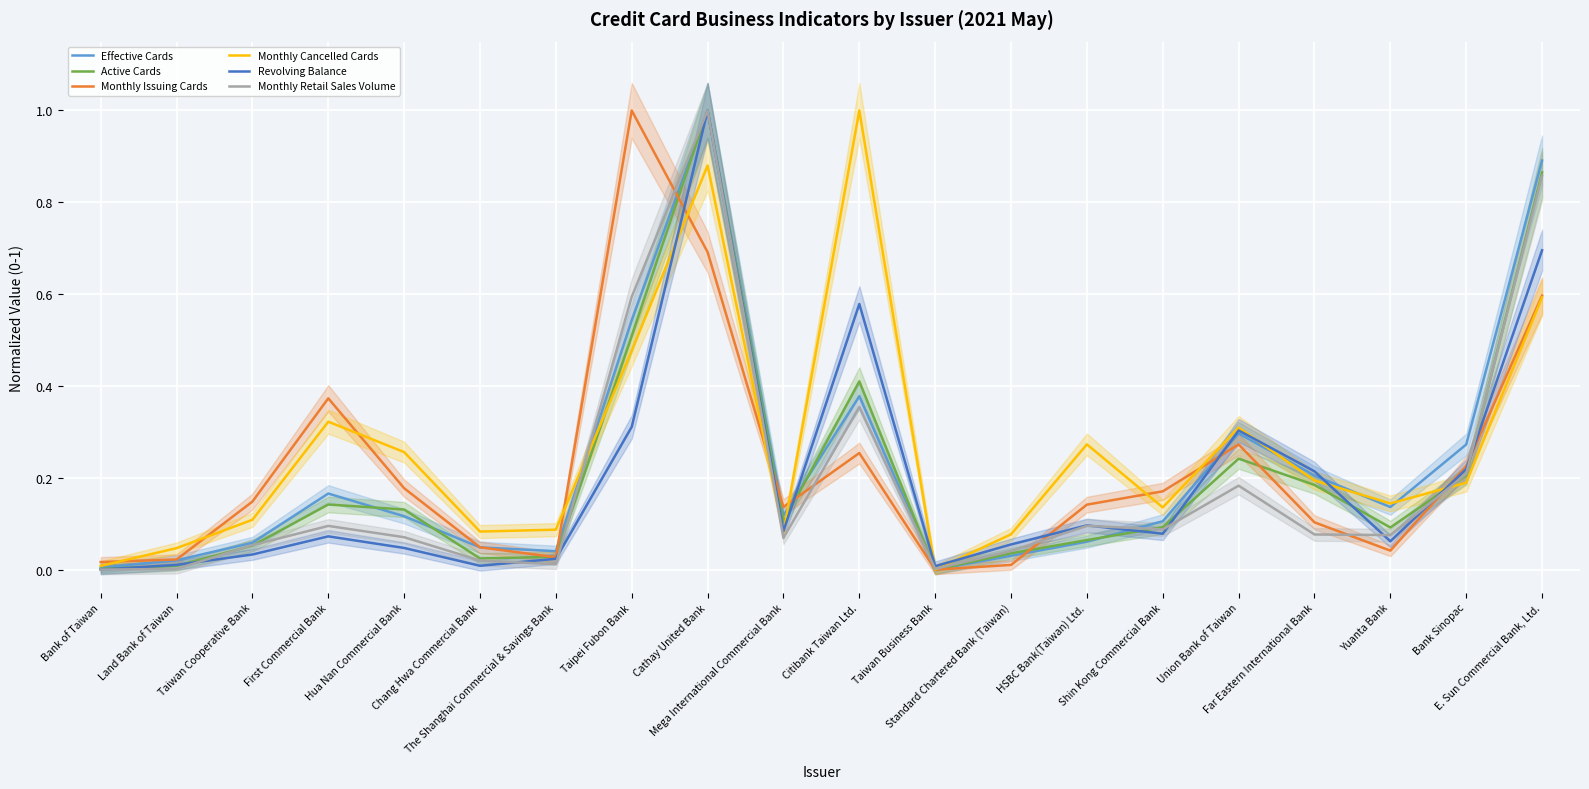

At how many categories does at least one series exceed 0?

20